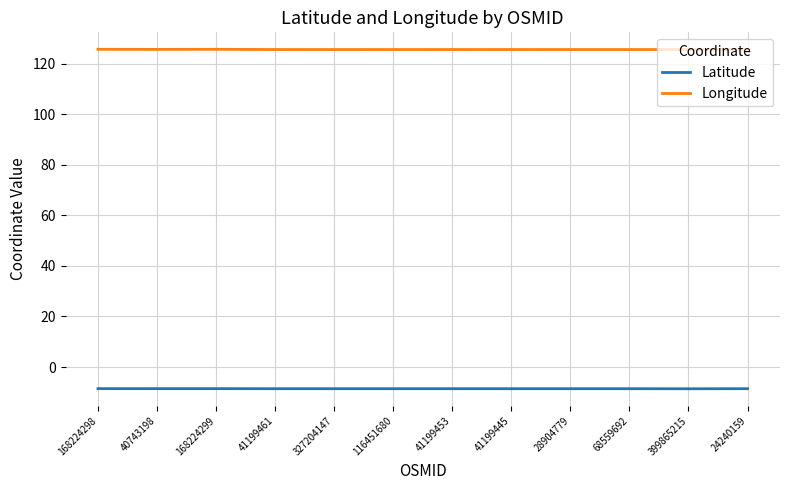

At 40743198, list the series in order from largest to smallest.

Longitude, Latitude